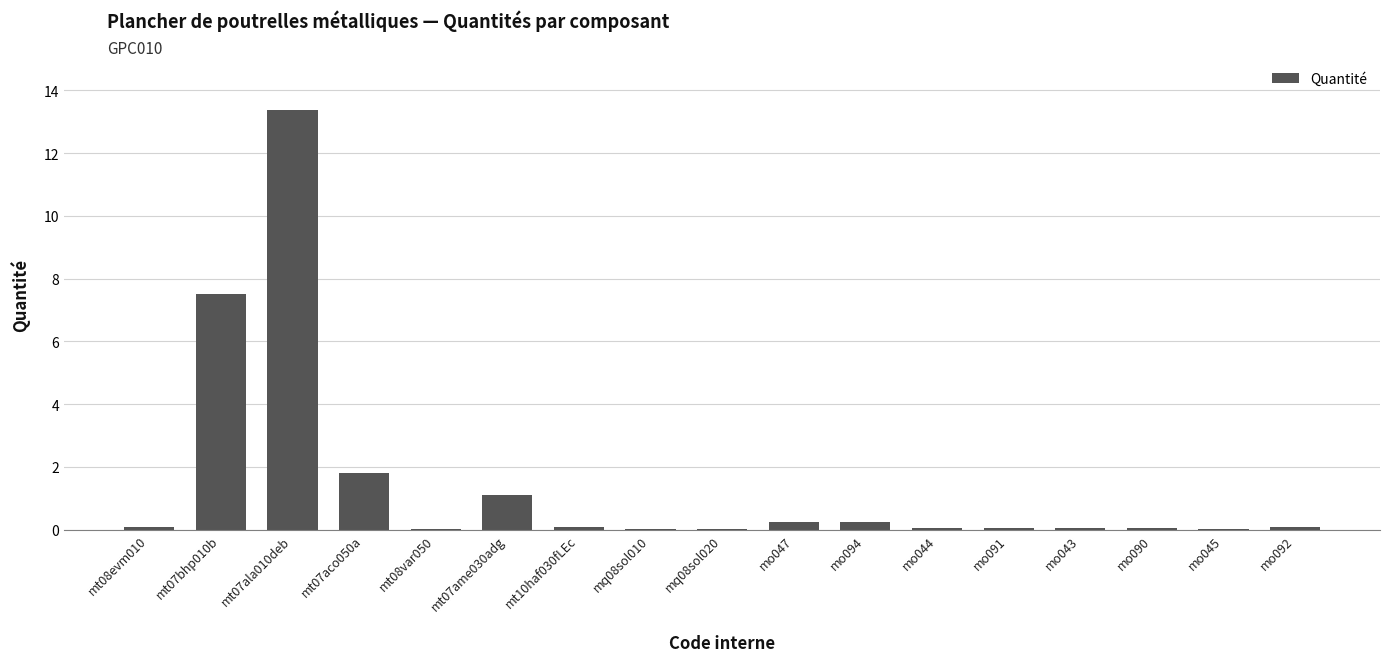

What is the greatest value displayed?

13.4